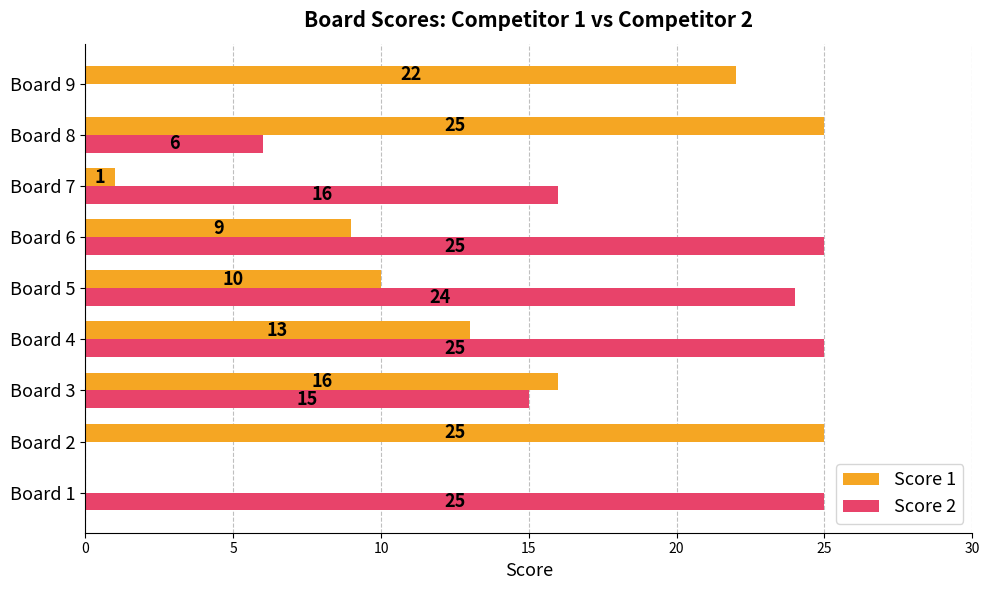

True or false: Score 1 has a value of 5 at Board 5.

False